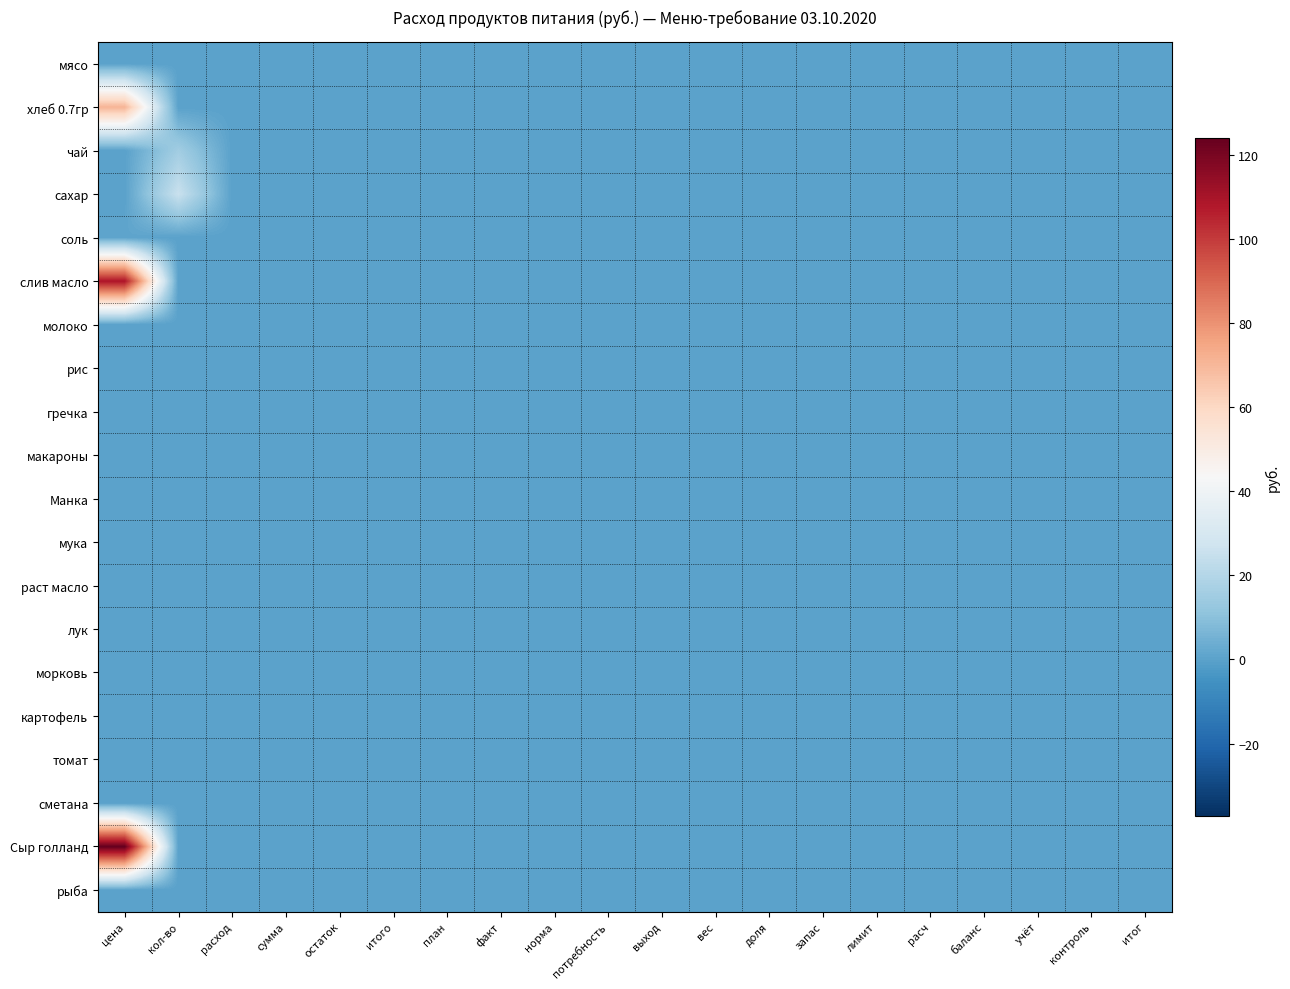

Reading left to right, transcribe all the data shown in this chart.

мясо: цена=0.0	кол-во=0.0	расход=0.0	сумма=0.0	остаток=0.0	итого=0.0	план=0.0	факт=0.0	норма=0.0	потребность=0.0	выход=0.0	вес=0.0	доля=0.0	запас=0.0	лимит=0.0	расч=0.0	баланс=0.0	учёт=0.0	контроль=0.0	итог=0.0
хлеб 0.7гр: цена=70.9	кол-во=0.0	расход=0.0	сумма=0.0	остаток=0.0	итого=0.0	план=0.0	факт=0.0	норма=0.0	потребность=0.0	выход=0.0	вес=0.0	доля=0.0	запас=0.0	лимит=0.0	расч=0.0	баланс=0.0	учёт=0.0	контроль=0.0	итог=0.0
чай: цена=0.0	кол-во=15.5	расход=0.0	сумма=0.0	остаток=0.0	итого=0.0	план=0.0	факт=0.0	норма=0.0	потребность=0.0	выход=0.0	вес=0.0	доля=0.0	запас=0.0	лимит=0.0	расч=0.0	баланс=0.0	учёт=0.0	контроль=0.0	итог=0.0
сахар: цена=0.0	кол-во=25.6	расход=0.0	сумма=0.0	остаток=0.0	итого=0.0	план=0.0	факт=0.0	норма=0.0	потребность=0.0	выход=0.0	вес=0.0	доля=0.0	запас=0.0	лимит=0.0	расч=0.0	баланс=0.0	учёт=0.0	контроль=0.0	итог=0.0
соль: цена=1.1	кол-во=0.0	расход=0.0	сумма=0.0	остаток=0.0	итого=0.0	план=0.0	факт=0.0	норма=0.0	потребность=0.0	выход=0.0	вес=0.0	доля=0.0	запас=0.0	лимит=0.0	расч=0.0	баланс=0.0	учёт=0.0	контроль=0.0	итог=0.0
слив масло: цена=108.8	кол-во=0.0	расход=0.0	сумма=0.0	остаток=0.0	итого=0.0	план=0.0	факт=0.0	норма=0.0	потребность=0.0	выход=0.0	вес=0.0	доля=0.0	запас=0.0	лимит=0.0	расч=0.0	баланс=0.0	учёт=0.0	контроль=0.0	итог=0.0
молоко: цена=0.0	кол-во=0.0	расход=0.0	сумма=0.0	остаток=0.0	итого=0.0	план=0.0	факт=0.0	норма=0.0	потребность=0.0	выход=0.0	вес=0.0	доля=0.0	запас=0.0	лимит=0.0	расч=0.0	баланс=0.0	учёт=0.0	контроль=0.0	итог=0.0
рис: цена=0.0	кол-во=0.0	расход=0.0	сумма=0.0	остаток=0.0	итого=0.0	план=0.0	факт=0.0	норма=0.0	потребность=0.0	выход=0.0	вес=0.0	доля=0.0	запас=0.0	лимит=0.0	расч=0.0	баланс=0.0	учёт=0.0	контроль=0.0	итог=0.0
гречка: цена=0.0	кол-во=0.0	расход=0.0	сумма=0.0	остаток=0.0	итого=0.0	план=0.0	факт=0.0	норма=0.0	потребность=0.0	выход=0.0	вес=0.0	доля=0.0	запас=0.0	лимит=0.0	расч=0.0	баланс=0.0	учёт=0.0	контроль=0.0	итог=0.0
макароны: цена=0.0	кол-во=0.0	расход=0.0	сумма=0.0	остаток=0.0	итого=0.0	план=0.0	факт=0.0	норма=0.0	потребность=0.0	выход=0.0	вес=0.0	доля=0.0	запас=0.0	лимит=0.0	расч=0.0	баланс=0.0	учёт=0.0	контроль=0.0	итог=0.0
Манка: цена=0.0	кол-во=0.0	расход=0.0	сумма=0.0	остаток=0.0	итого=0.0	план=0.0	факт=0.0	норма=0.0	потребность=0.0	выход=0.0	вес=0.0	доля=0.0	запас=0.0	лимит=0.0	расч=0.0	баланс=0.0	учёт=0.0	контроль=0.0	итог=0.0
мука: цена=0.0	кол-во=0.0	расход=0.0	сумма=0.0	остаток=0.0	итого=0.0	план=0.0	факт=0.0	норма=0.0	потребность=0.0	выход=0.0	вес=0.0	доля=0.0	запас=0.0	лимит=0.0	расч=0.0	баланс=0.0	учёт=0.0	контроль=0.0	итог=0.0
раст масло: цена=0.0	кол-во=0.0	расход=0.0	сумма=0.0	остаток=0.0	итого=0.0	план=0.0	факт=0.0	норма=0.0	потребность=0.0	выход=0.0	вес=0.0	доля=0.0	запас=0.0	лимит=0.0	расч=0.0	баланс=0.0	учёт=0.0	контроль=0.0	итог=0.0
лук: цена=0.0	кол-во=0.0	расход=0.0	сумма=0.0	остаток=0.0	итого=0.0	план=0.0	факт=0.0	норма=0.0	потребность=0.0	выход=0.0	вес=0.0	доля=0.0	запас=0.0	лимит=0.0	расч=0.0	баланс=0.0	учёт=0.0	контроль=0.0	итог=0.0
морковь: цена=0.0	кол-во=0.0	расход=0.0	сумма=0.0	остаток=0.0	итого=0.0	план=0.0	факт=0.0	норма=0.0	потребность=0.0	выход=0.0	вес=0.0	доля=0.0	запас=0.0	лимит=0.0	расч=0.0	баланс=0.0	учёт=0.0	контроль=0.0	итог=0.0
картофель: цена=0.0	кол-во=0.0	расход=0.0	сумма=0.0	остаток=0.0	итого=0.0	план=0.0	факт=0.0	норма=0.0	потребность=0.0	выход=0.0	вес=0.0	доля=0.0	запас=0.0	лимит=0.0	расч=0.0	баланс=0.0	учёт=0.0	контроль=0.0	итог=0.0
томат: цена=0.0	кол-во=0.0	расход=0.0	сумма=0.0	остаток=0.0	итого=0.0	план=0.0	факт=0.0	норма=0.0	потребность=0.0	выход=0.0	вес=0.0	доля=0.0	запас=0.0	лимит=0.0	расч=0.0	баланс=0.0	учёт=0.0	контроль=0.0	итог=0.0
сметана: цена=0.0	кол-во=0.0	расход=0.0	сумма=0.0	остаток=0.0	итого=0.0	план=0.0	факт=0.0	норма=0.0	потребность=0.0	выход=0.0	вес=0.0	доля=0.0	запас=0.0	лимит=0.0	расч=0.0	баланс=0.0	учёт=0.0	контроль=0.0	итог=0.0
Сыр голланд: цена=124.0	кол-во=0.0	расход=0.0	сумма=0.0	остаток=0.0	итого=0.0	план=0.0	факт=0.0	норма=0.0	потребность=0.0	выход=0.0	вес=0.0	доля=0.0	запас=0.0	лимит=0.0	расч=0.0	баланс=0.0	учёт=0.0	контроль=0.0	итог=0.0
рыба: цена=0.0	кол-во=0.0	расход=0.0	сумма=0.0	остаток=0.0	итого=0.0	план=0.0	факт=0.0	норма=0.0	потребность=0.0	выход=0.0	вес=0.0	доля=0.0	запас=0.0	лимит=0.0	расч=0.0	баланс=0.0	учёт=0.0	контроль=0.0	итог=0.0